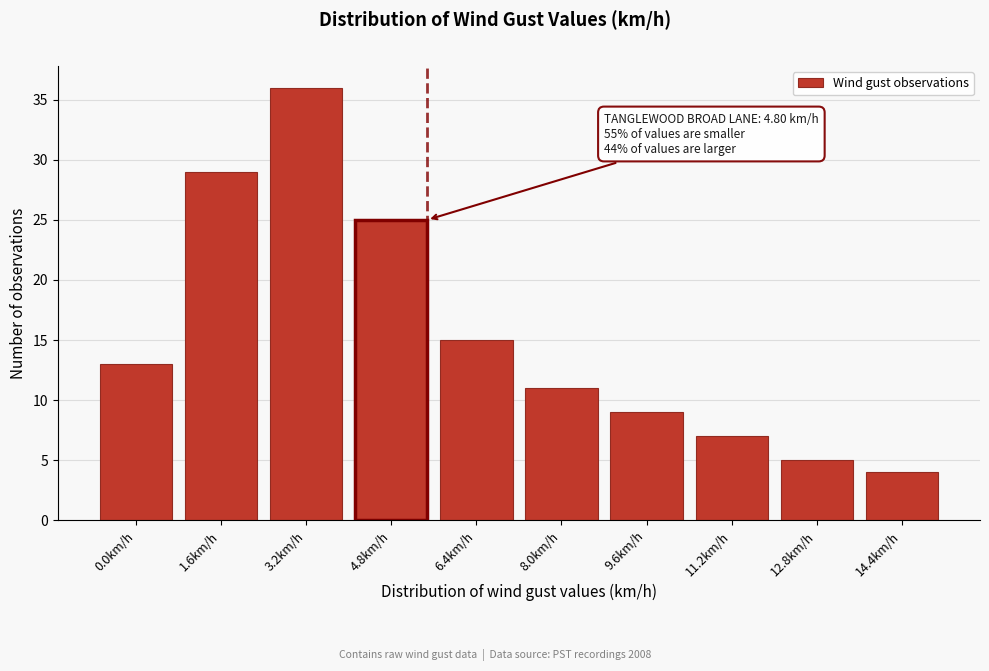

Reading left to right, transcribe all the data shown in this chart.

0.0km/h=13	1.6km/h=29	3.2km/h=36	4.8km/h=25	6.4km/h=15	8.0km/h=11	9.6km/h=9	11.2km/h=7	12.8km/h=5	14.4km/h=4